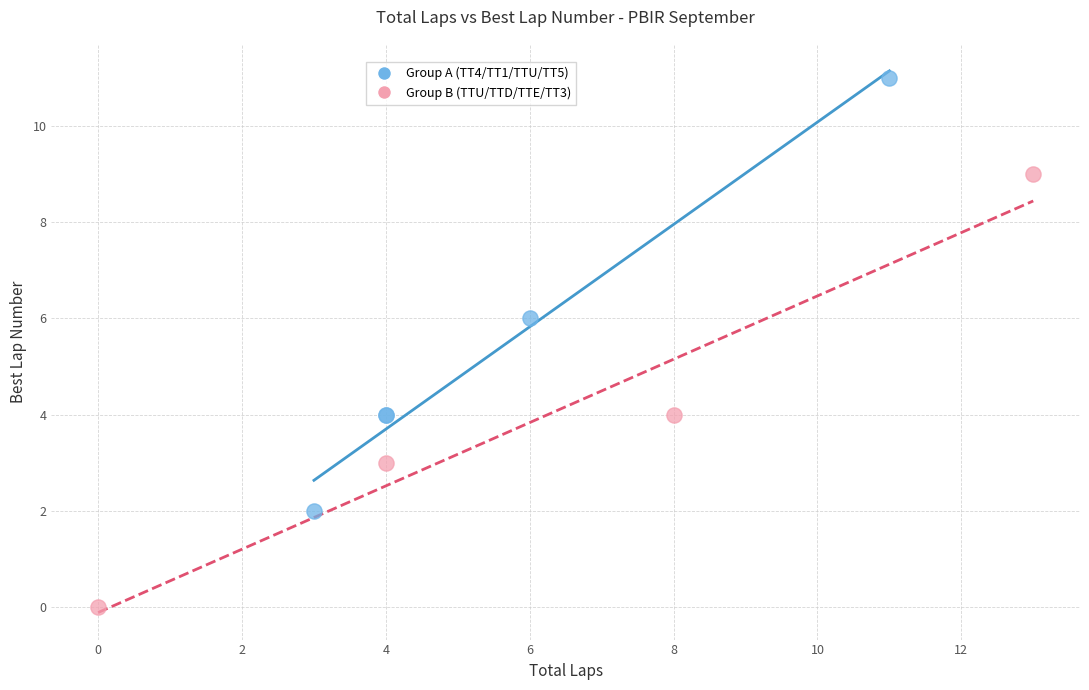

Which series contains the highest Y value?

Group A (TT4/TT1/TTU/TT5)